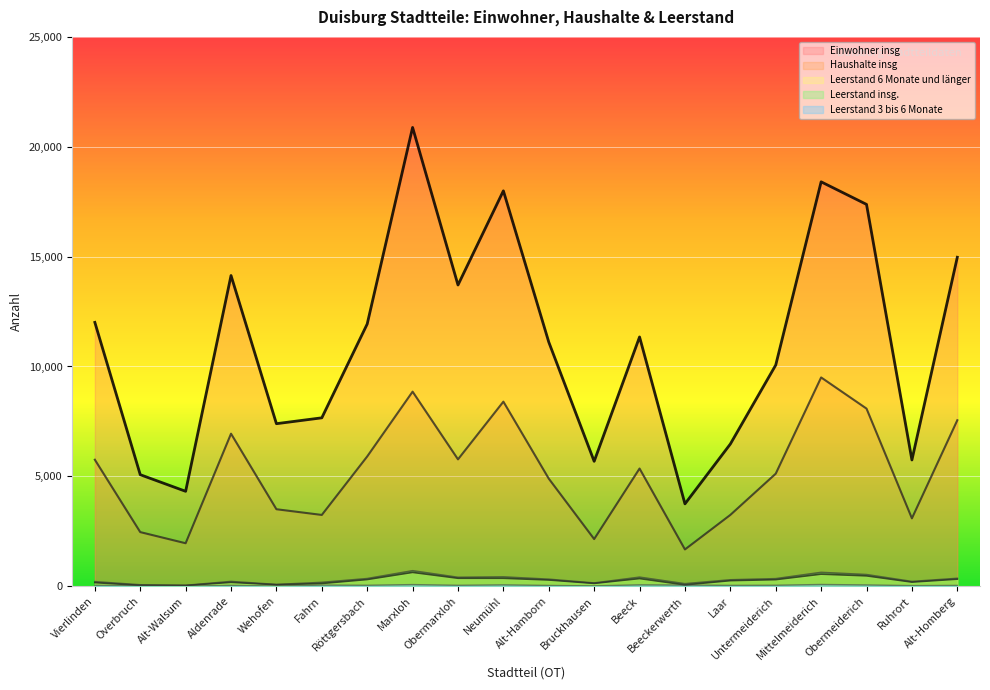

True or false: Einwohner insg and Haushalte insg intersect in this chart.

False